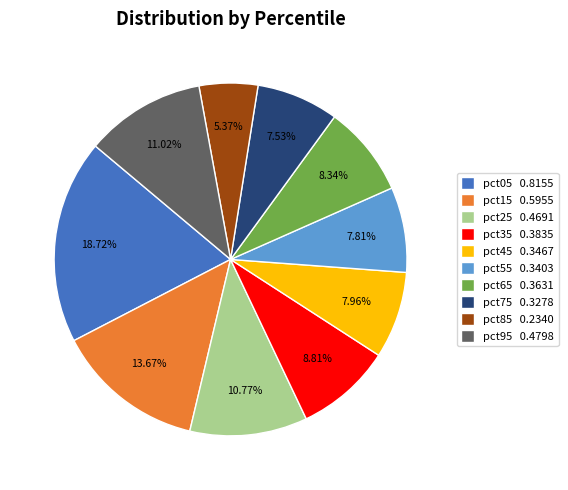

Which has a higher value, pct45 or pct05?

pct05